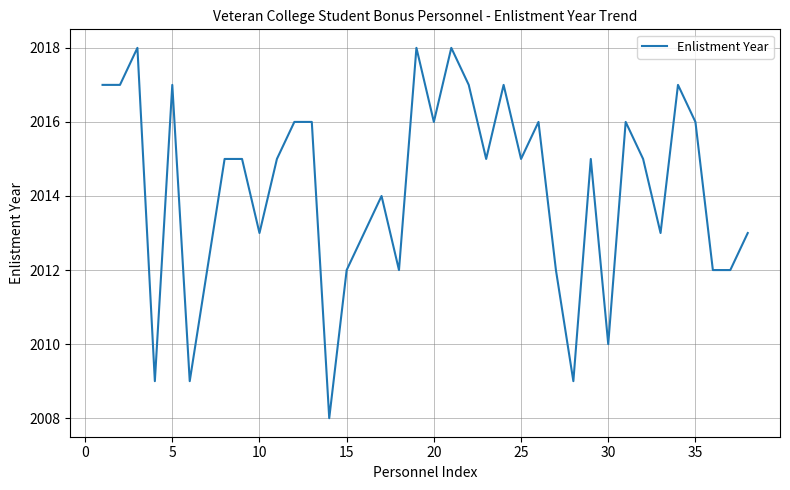

What is the smallest value displayed?

2008